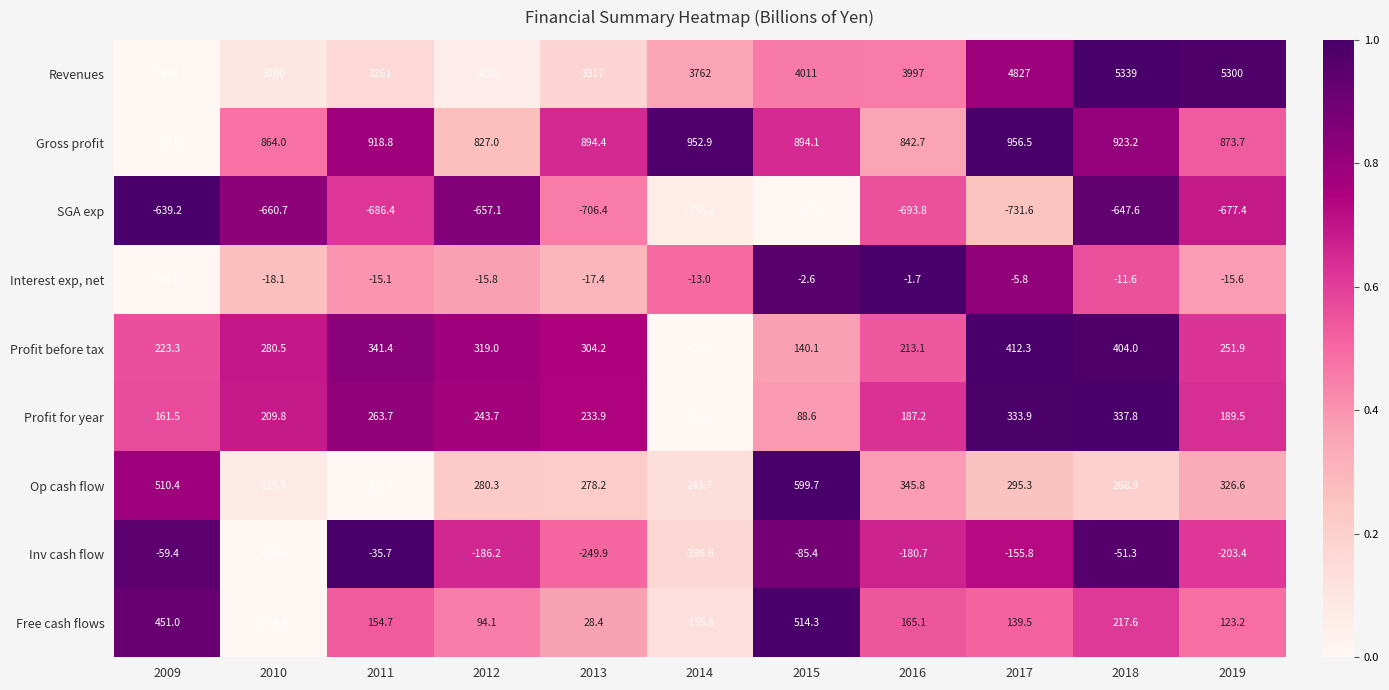

True or false: Free cash flows has a value of 165.1 at 2016.

True